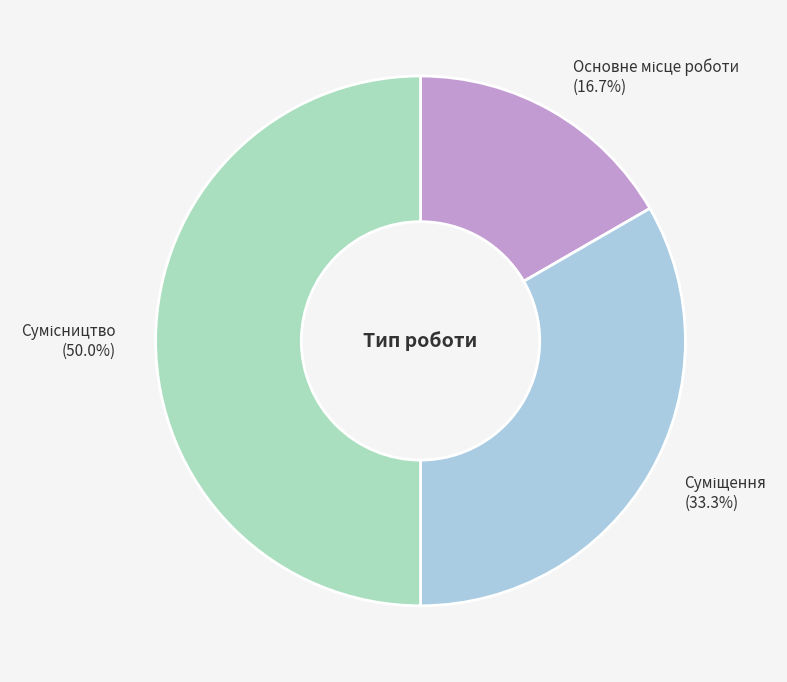

How many segments does this pie chart have?

3